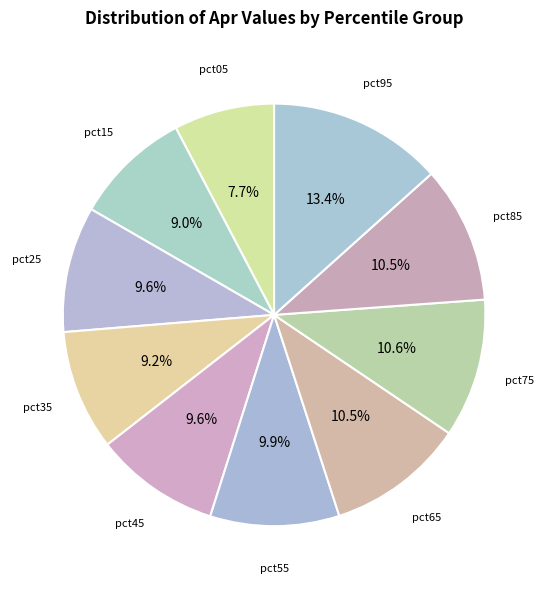

Does any single category account for the majority?

No